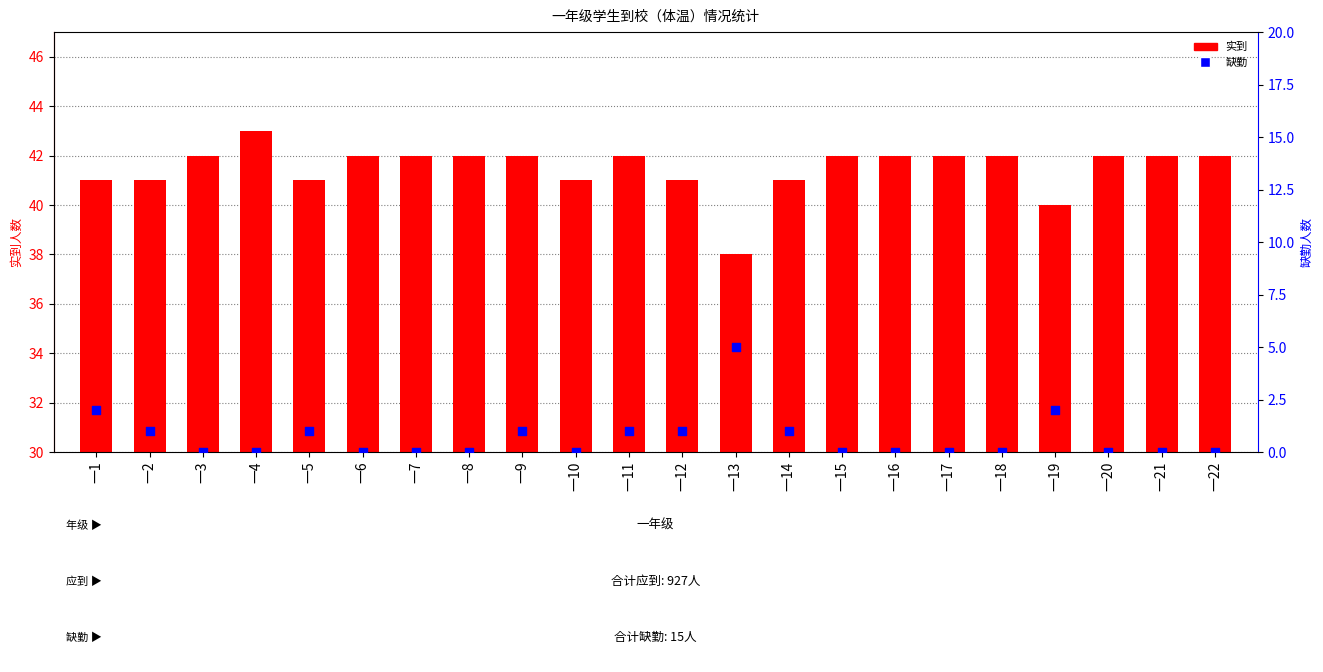

Which series contains the lowest Y value?

缺勤